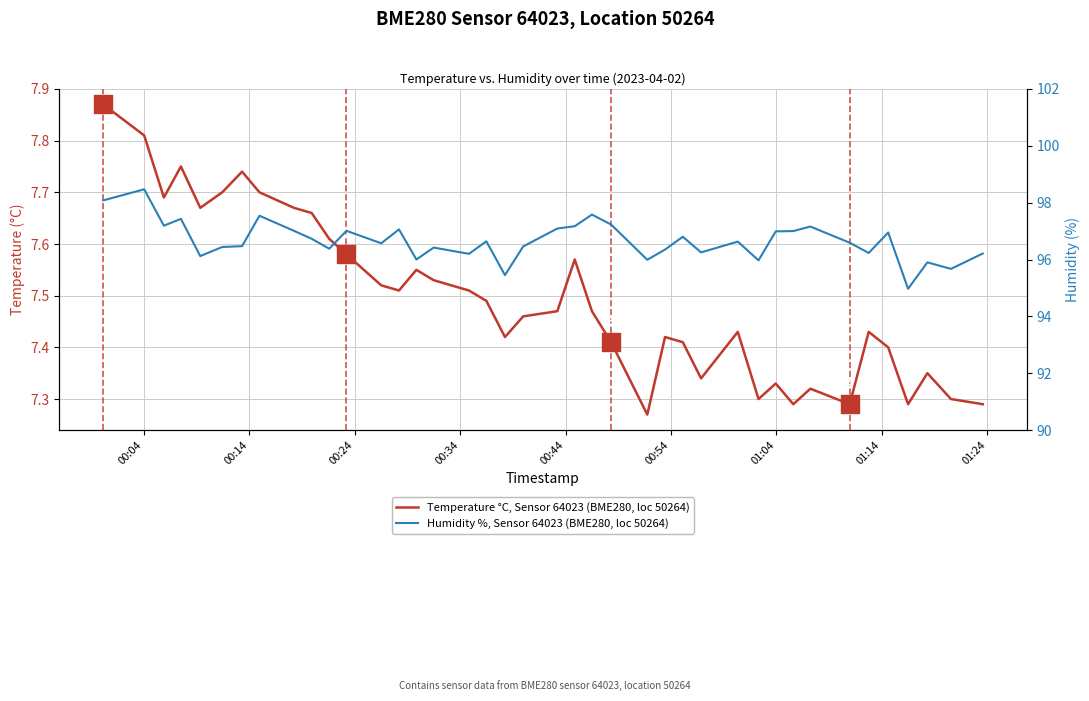

Is the value of Humidity %, Sensor 64023 (BME280, loc 50264) at 14 greater than the value of Temperature °C, Sensor 64023 (BME280, loc 50264) at 27?

Yes